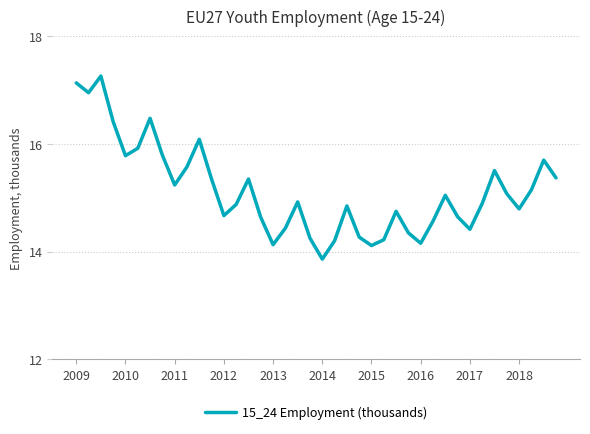

What is the maximum value shown in the chart?

17.3